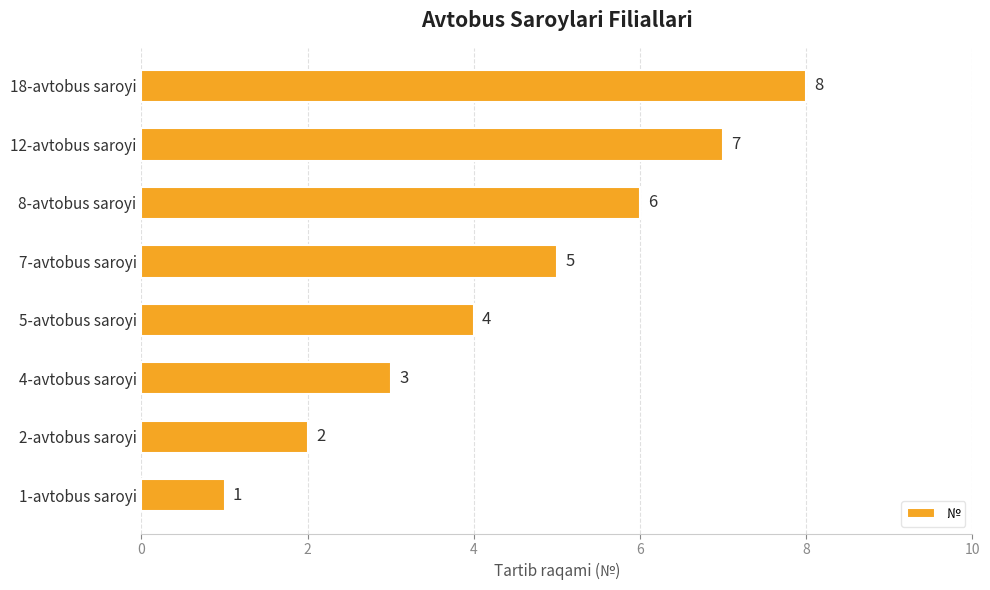

What is the difference between the maximum and minimum values?

7